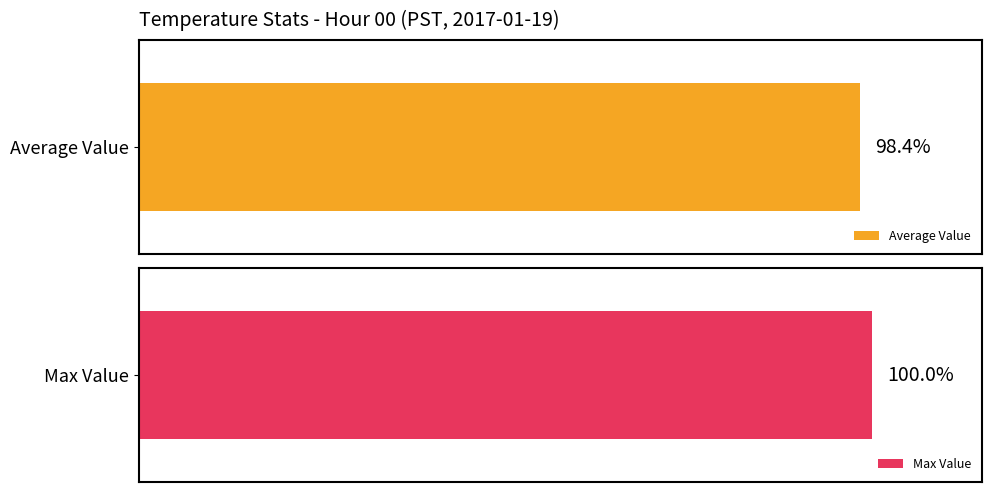

Which series has the largest total across all categories?

Max Value